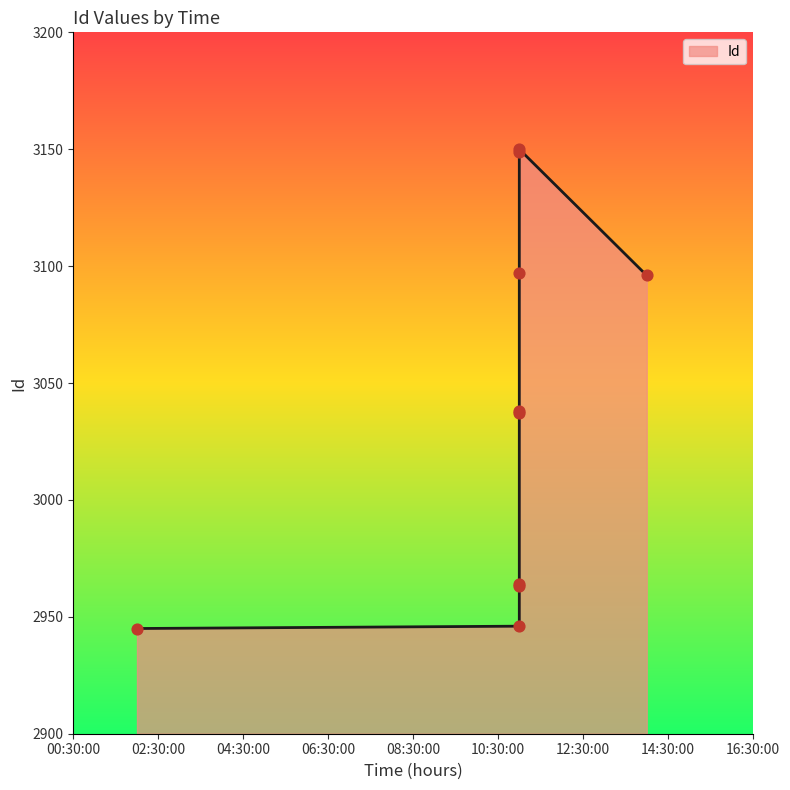

Which has a higher value, 10:30:00 or 01:30:00?

10:30:00